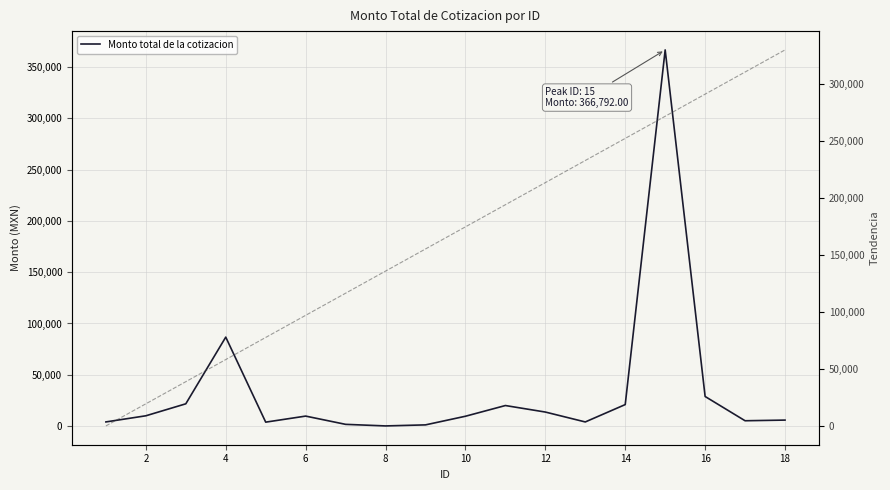

At how many categories does at least one series exceed 48967?

15